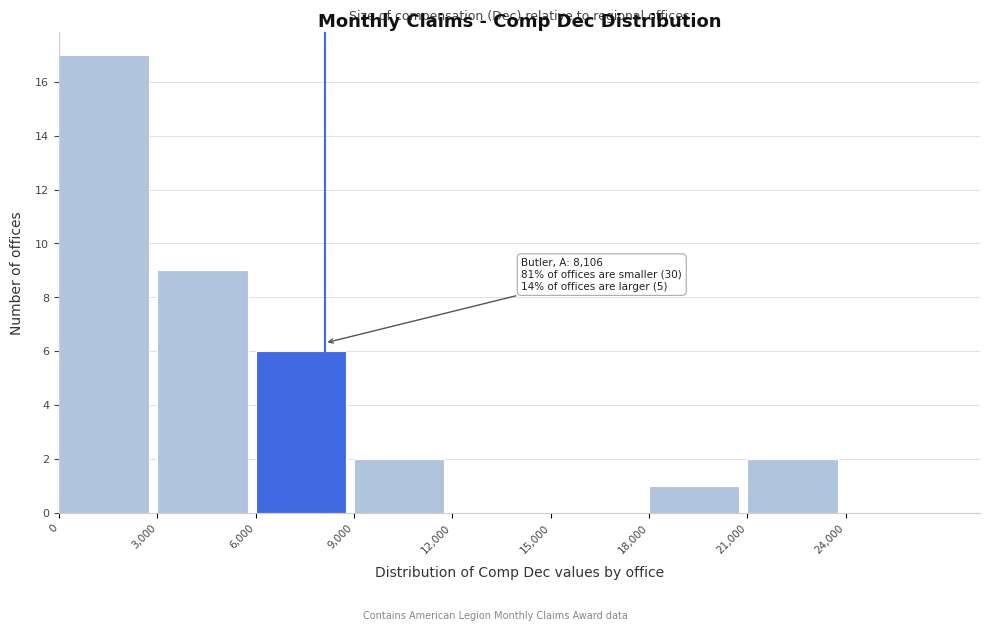

Which range on the x-axis has the tallest bar?

0 to 3000